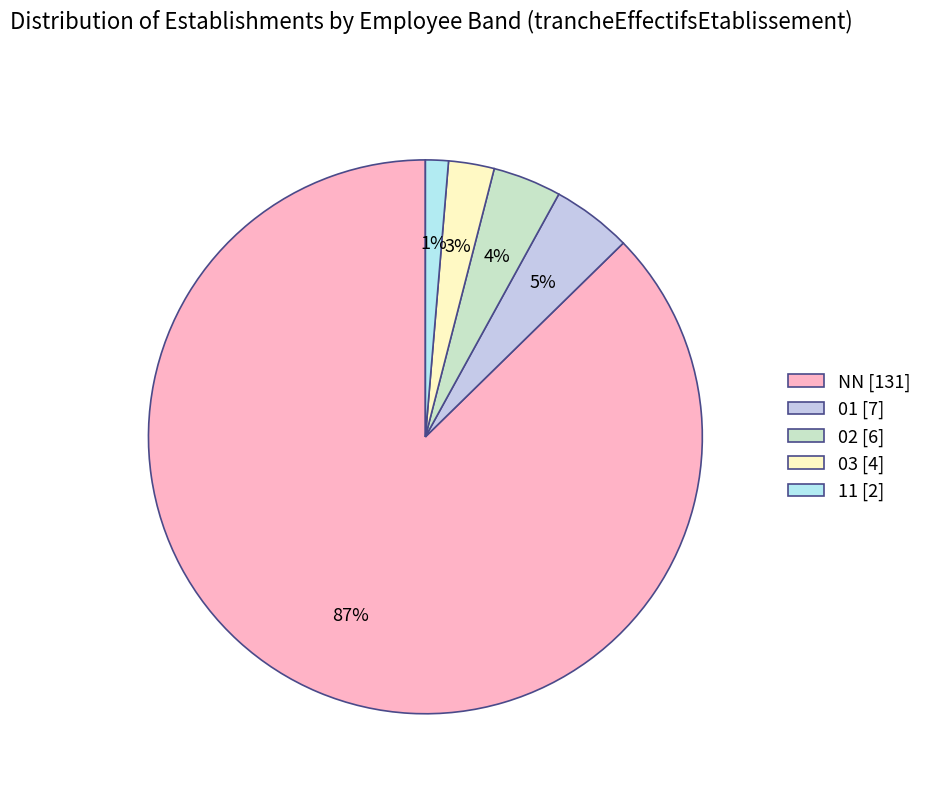

Which category accounts for the majority?

NN